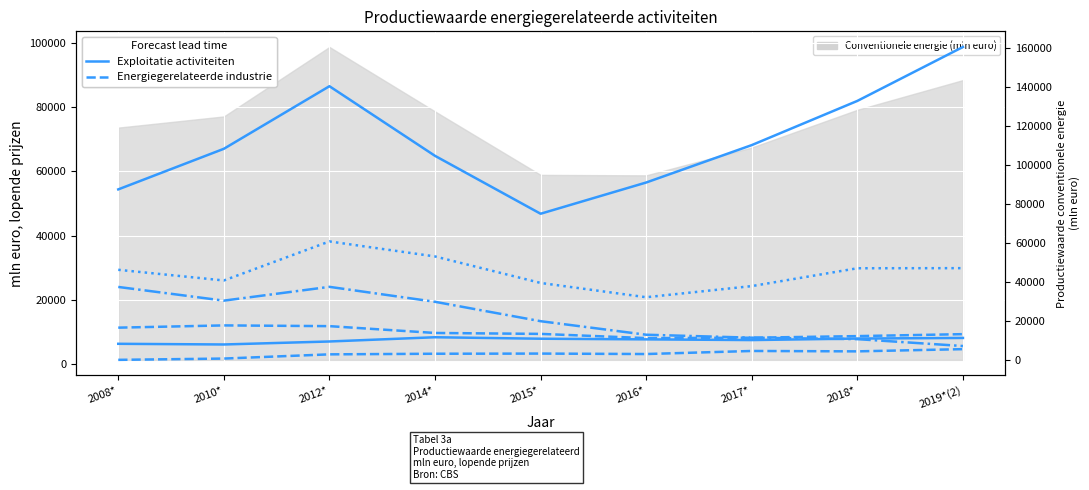

What is the label of the 6th point from the right?

2014*